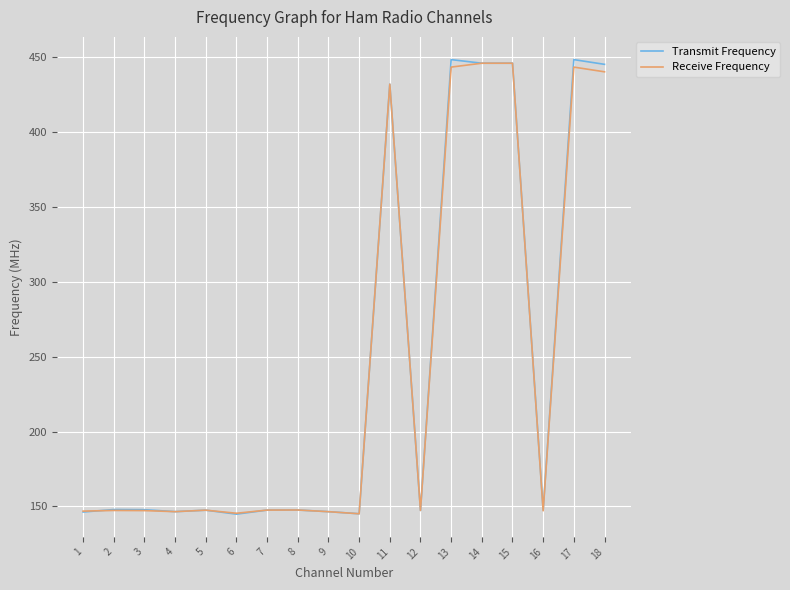

Is the value of Receive Frequency at 14 greater than the value of Transmit Frequency at 16?

Yes